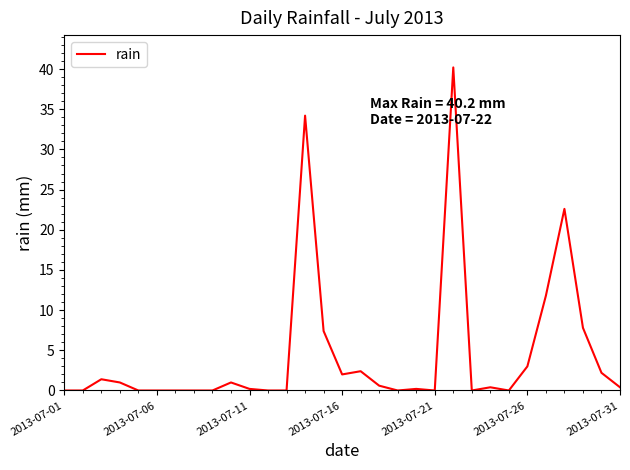

What is the difference between the maximum and minimum values?

40.2